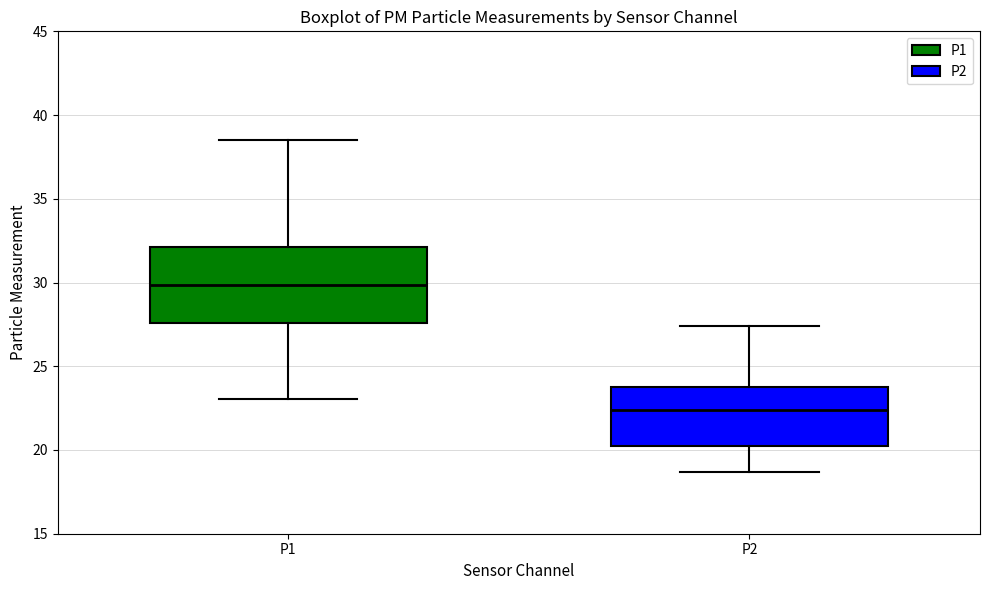

Where does the lower whisker of the box for P1 end on the y-axis? The values are not printed on the chart, so give them approximately, as read against the axis.

23.0